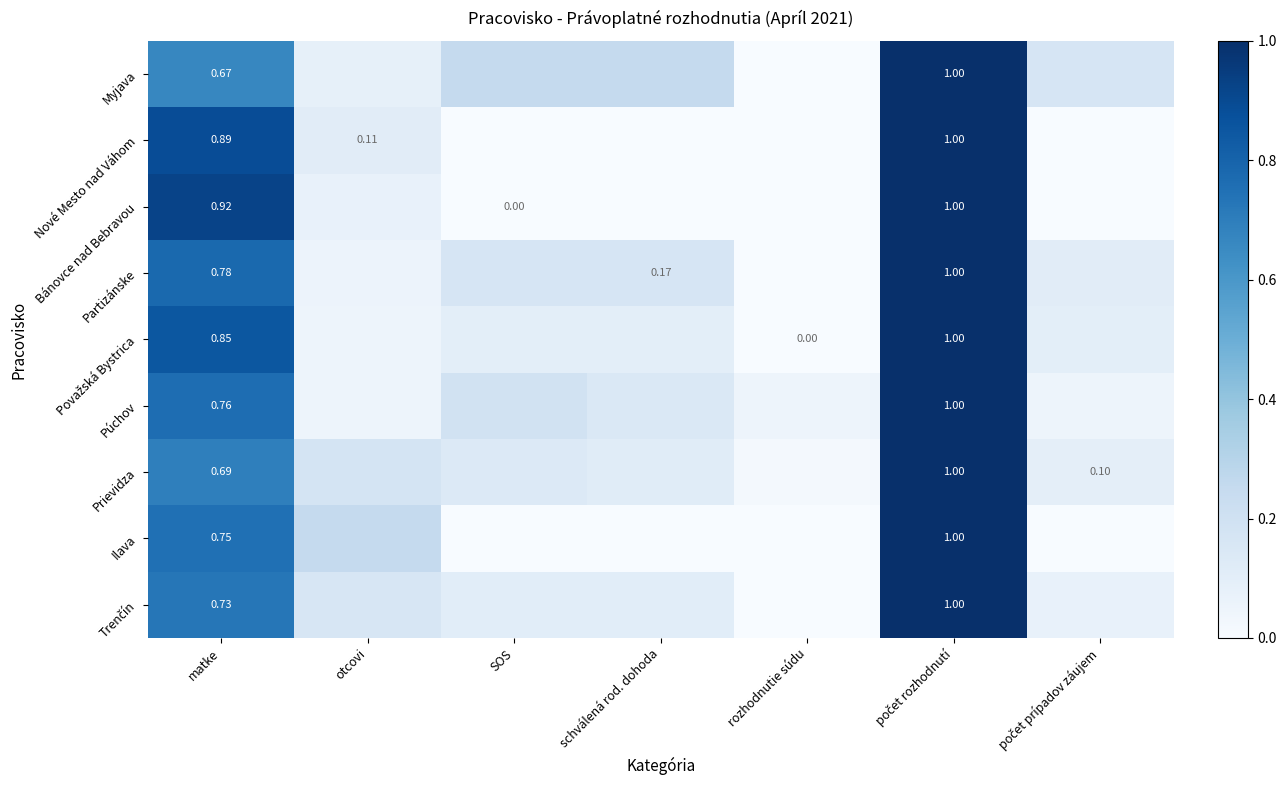

How many data points in Ilava are above 0?

3